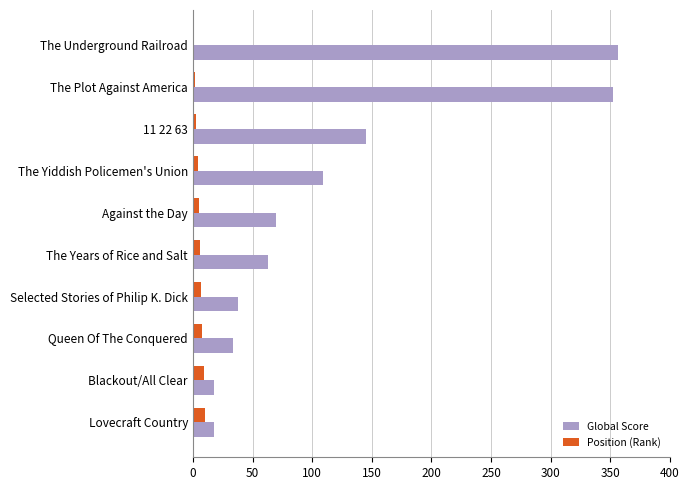

Is the value of Global Score at Queen Of The Conquered greater than the value of Position (Rank) at Blackout/All Clear?

Yes